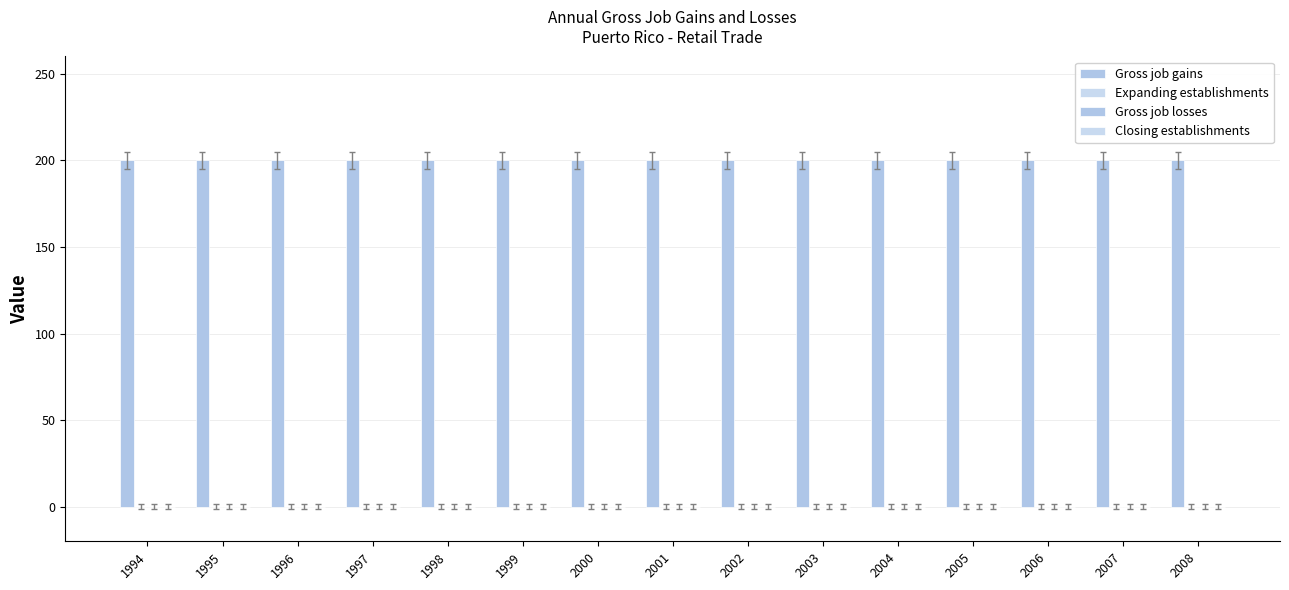

Which category has the lowest value across all series?

1994